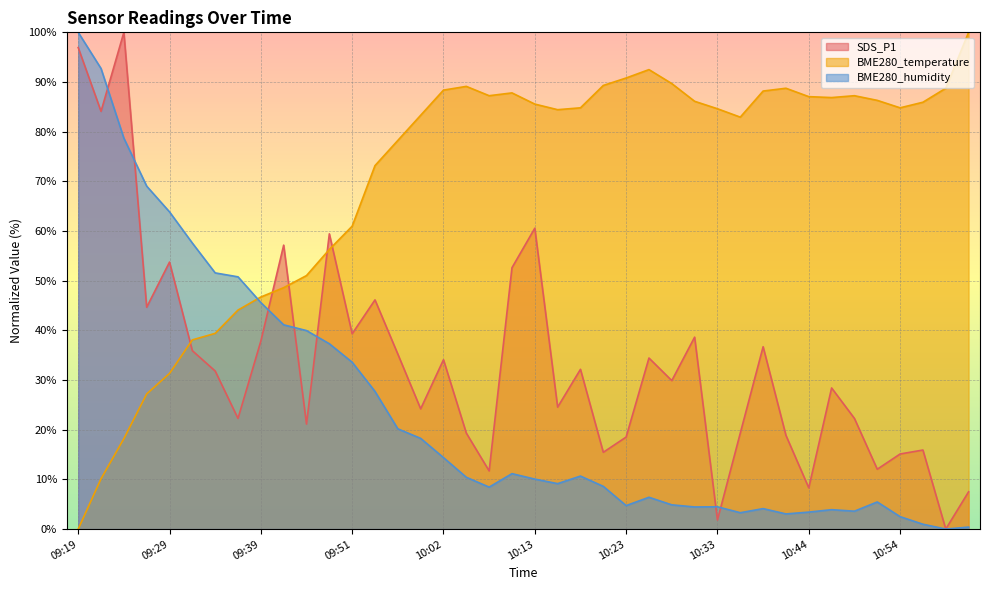

How many intersections are there between BME280_humidity and BME280_temperature?

1